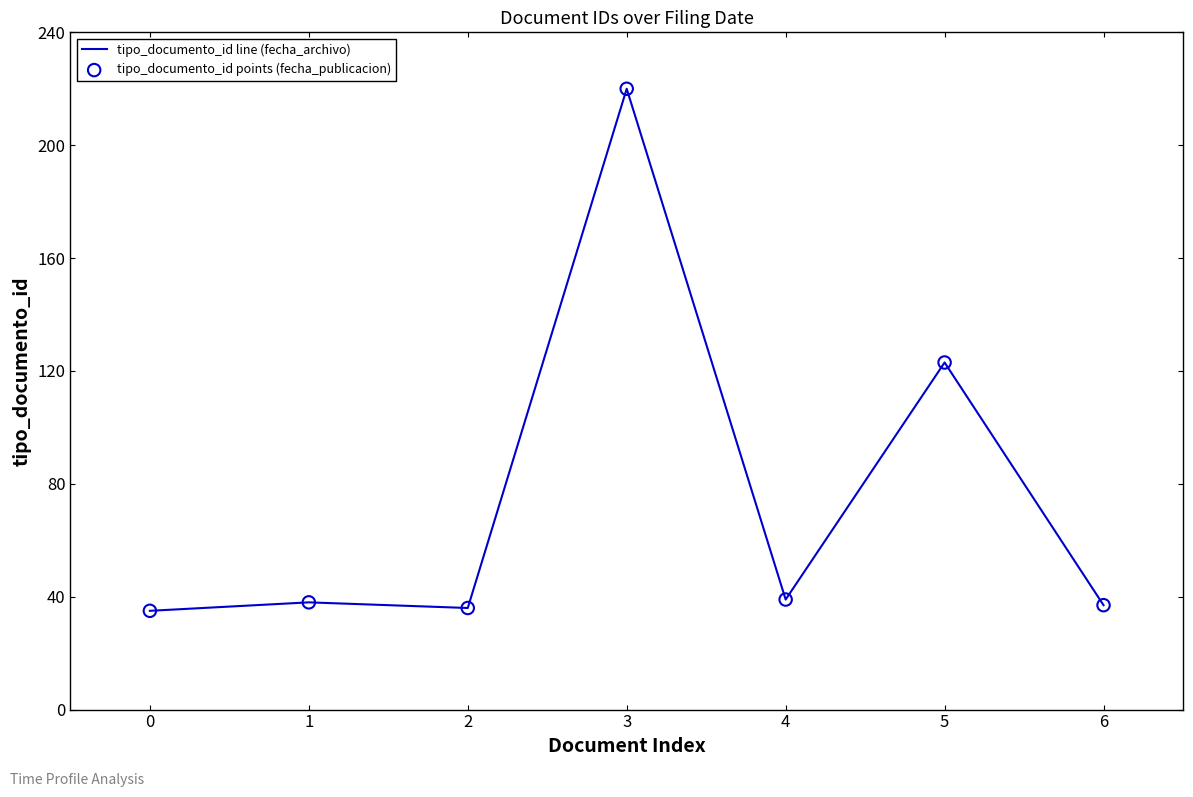

Where is the data nearest to the value 127?

5